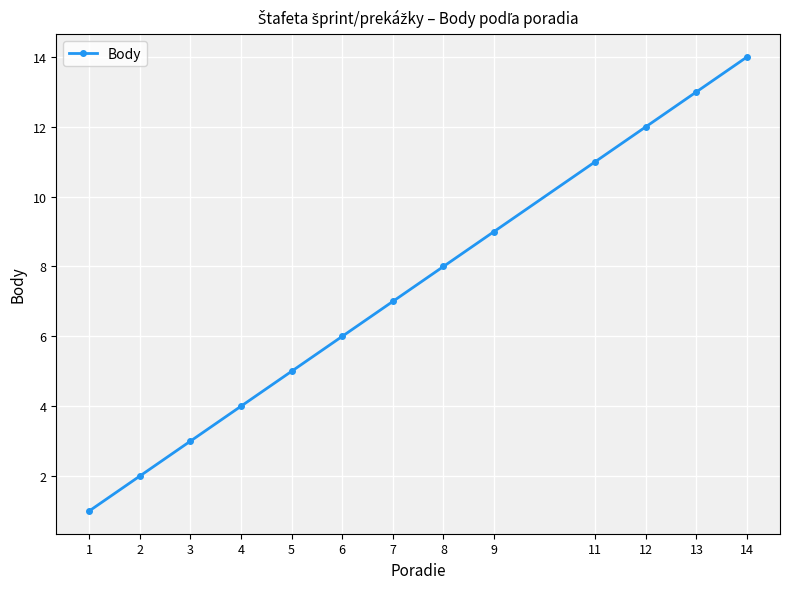

Which label corresponds to the smallest value in the chart?

1